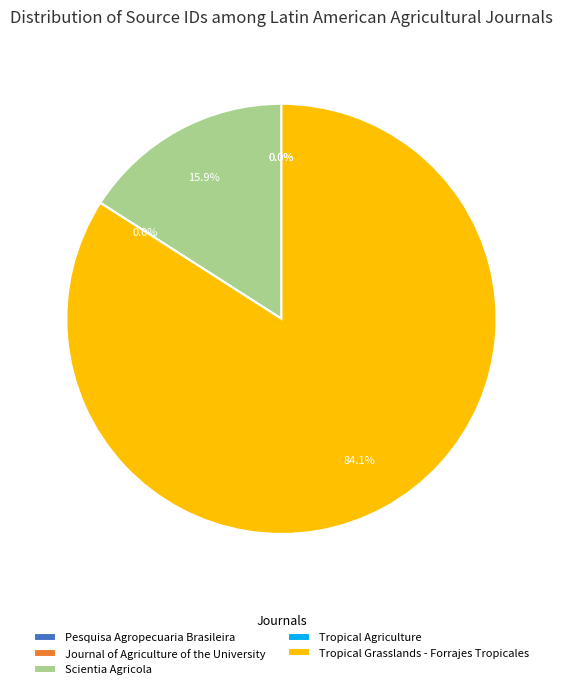

Which slice is the largest?

Tropical Grasslands - Forrajes Tropicales